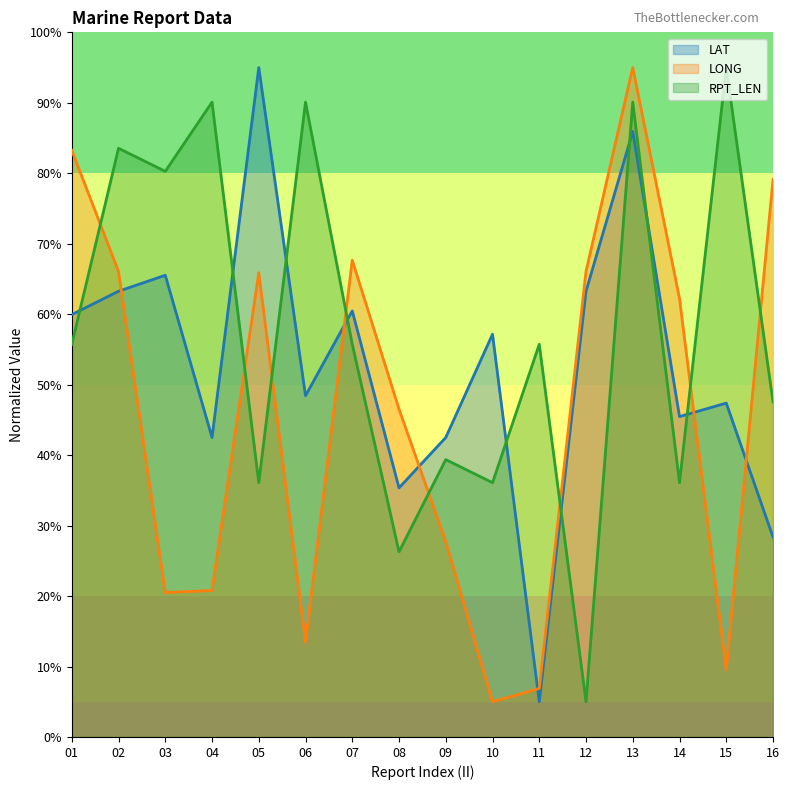

The LAT series shows 64.3 at 15. True or false?

False